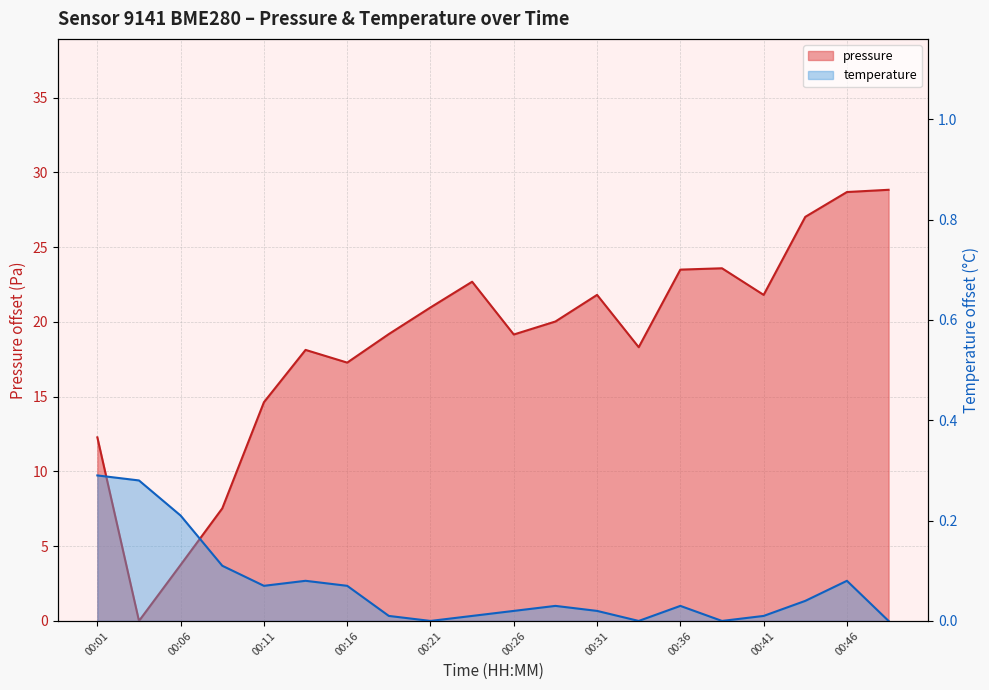

Reading left to right, list all the values displayed in this chart.

pressure: 12.3	0.0	3.8	7.5	14.6	18.1	17.3	19.2	21.0	22.7	19.2	20.0	21.8	18.3	23.5	23.6	21.8	27.0	28.7	28.8
temperature: 0.3	0.3	0.2	0.1	0.1	0.1	0.1	0.0	0.0	0.0	0.0	0.0	0.0	0.0	0.0	0.0	0.0	0.0	0.1	0.0